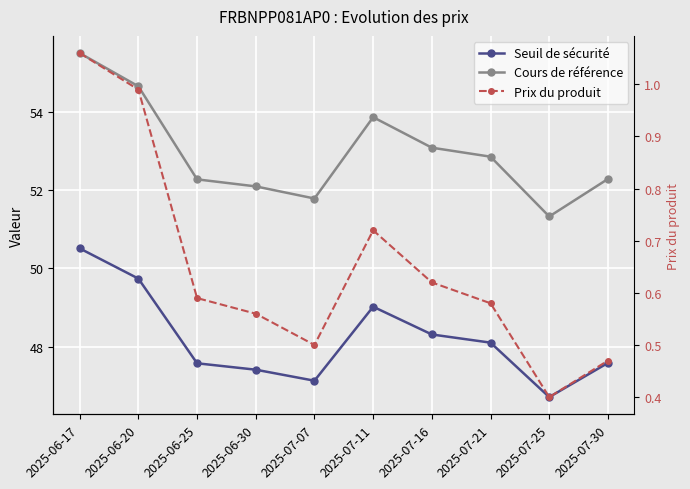

At how many categories does at least one series exceed 28?

10